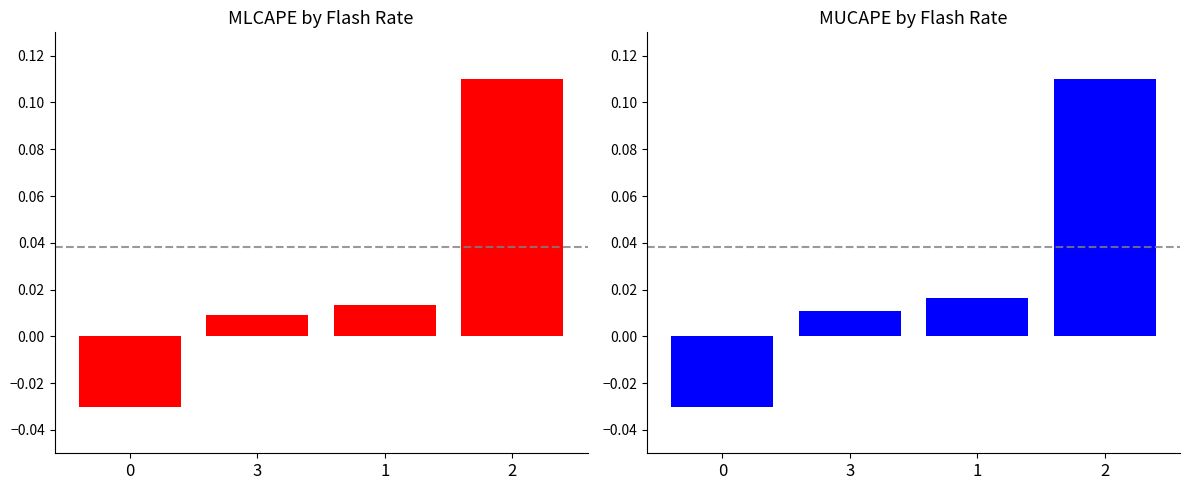

How many data points in MLCAPE are above 0?

3